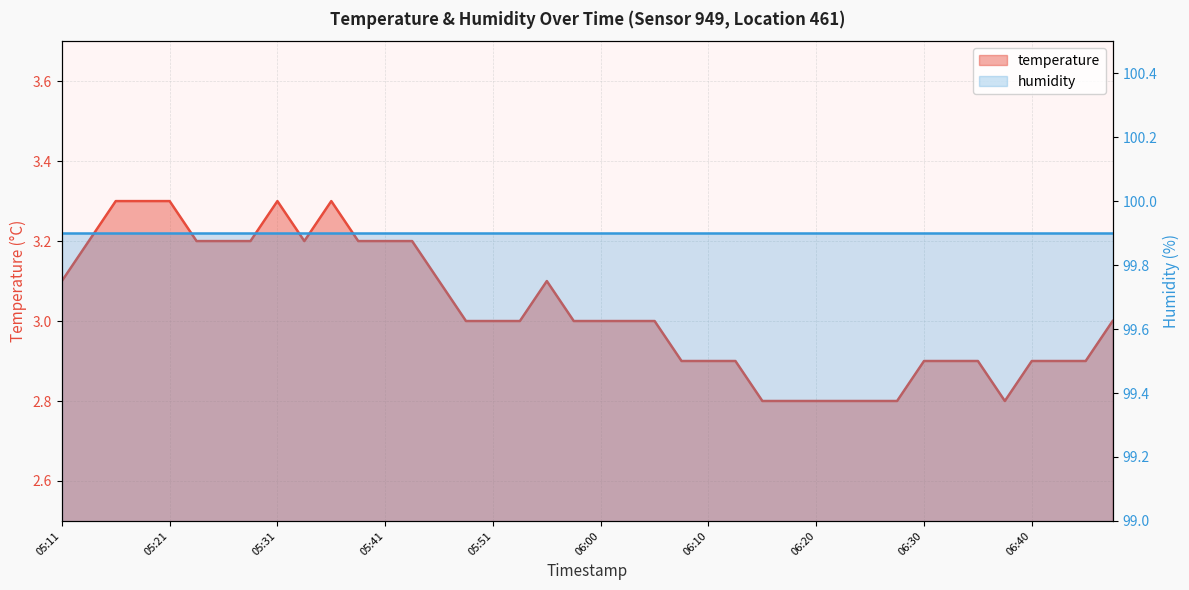

List the labels in order of value, largest first.

05:16, 05:19, 05:21, 05:31, 05:36, 05:14, 05:24, 05:26, 05:28, 05:33, 05:38, 05:41, 05:43, 05:11, 05:46, 05:55, 05:48, 05:51, 05:53, 05:58, 06:00, 06:03, 06:05, 06:47, 06:08, 06:10, 06:12, 06:30, 06:32, 06:35, 06:40, 06:42, 06:45, 06:15, 06:17, 06:20, 06:22, 06:25, 06:27, 06:37